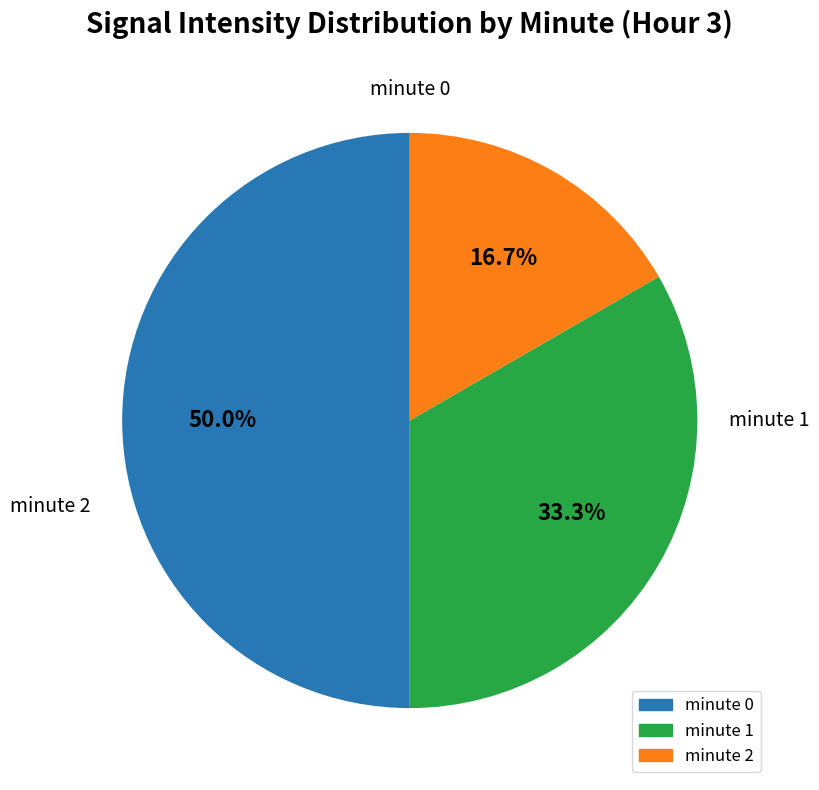

To the nearest percent, what portion does minute 1 represent?

33%